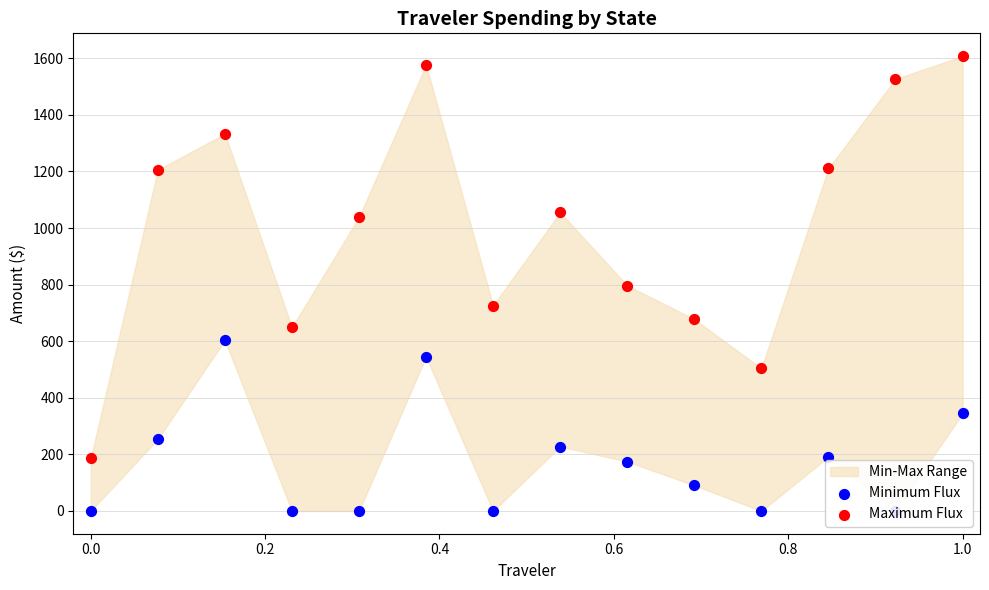

Is the value of Minimum Flux at 0.0 greater than the value of Maximum Flux at 1.2?

No